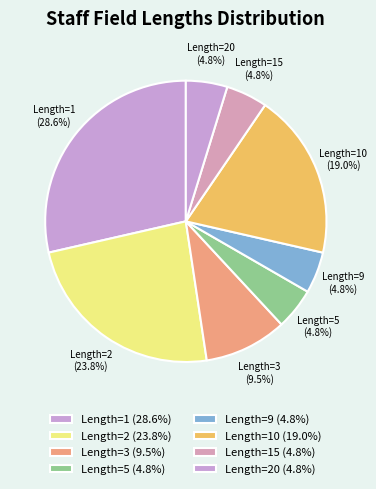

Is there any slice that represents more than half of the pie?

No